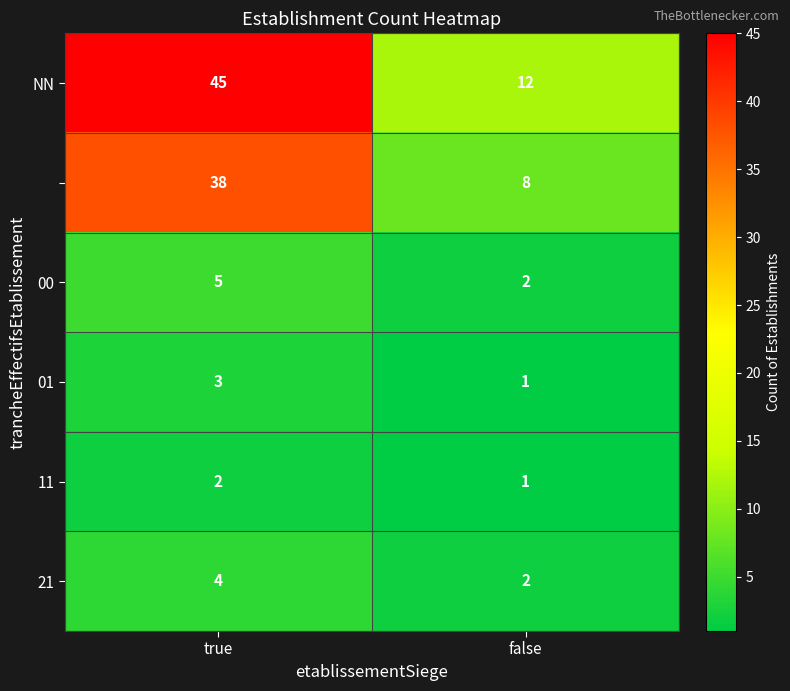

At which category is the sum across all series the highest?

true